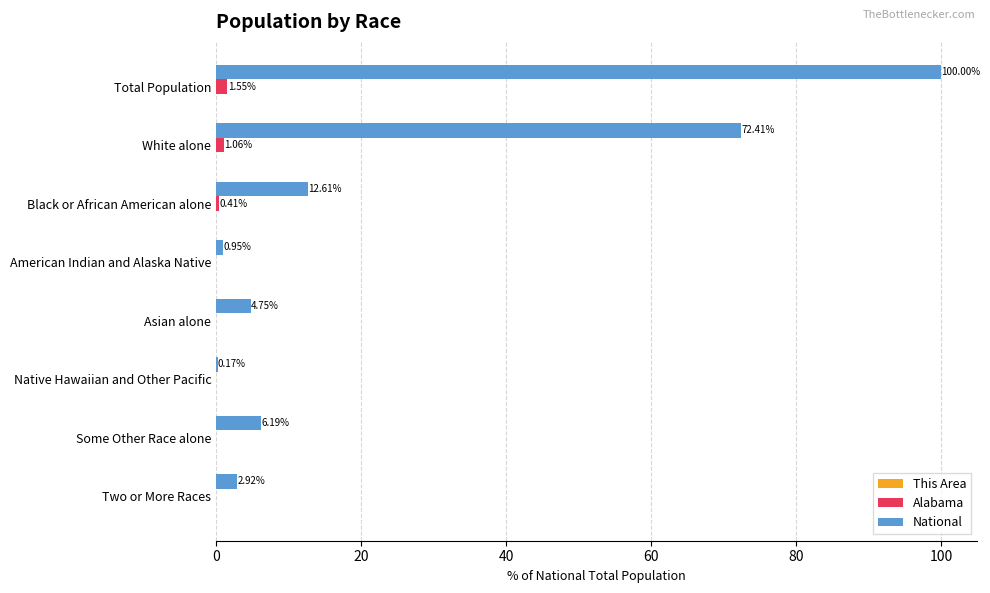

Between White alone and Asian alone, which series saw the biggest shift?

National